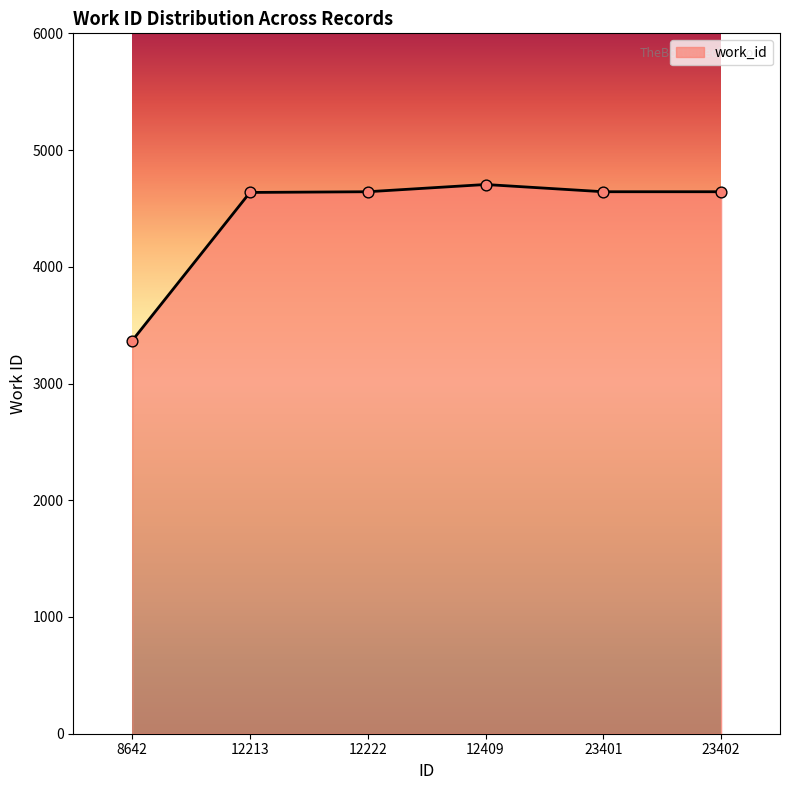

Approximately how many times larger is the value at 12409 compared to 12222?

1.0